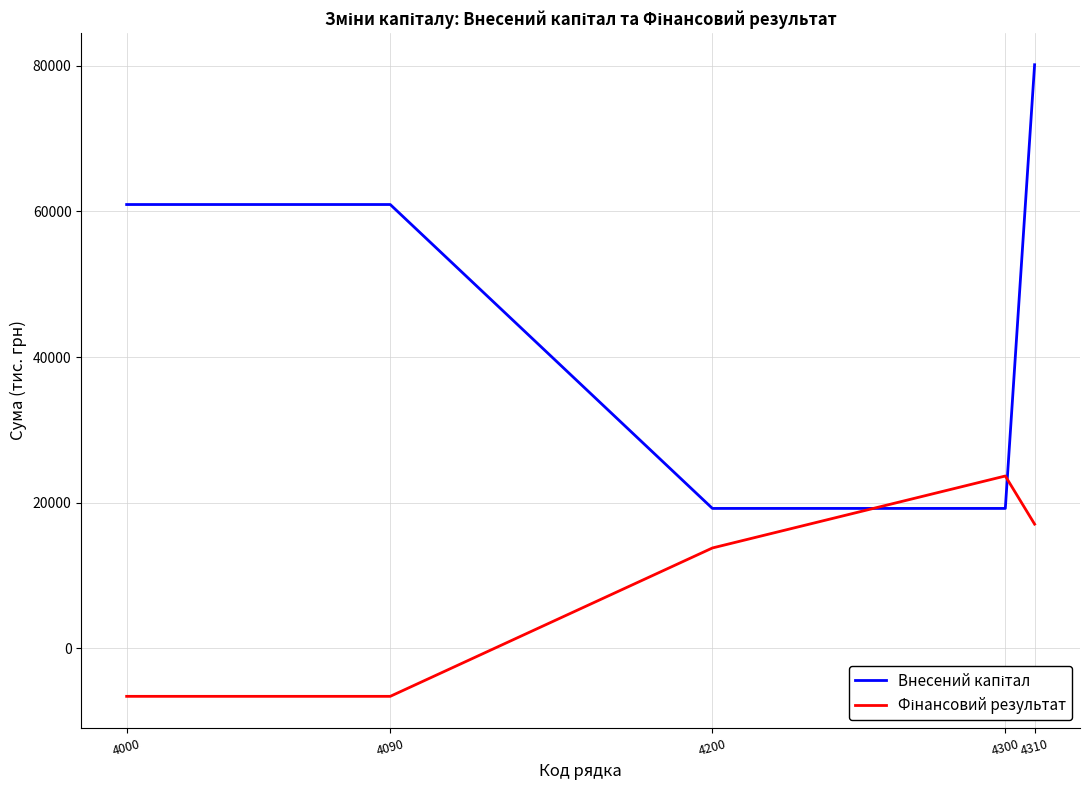

What is the maximum value shown in the chart?

80157